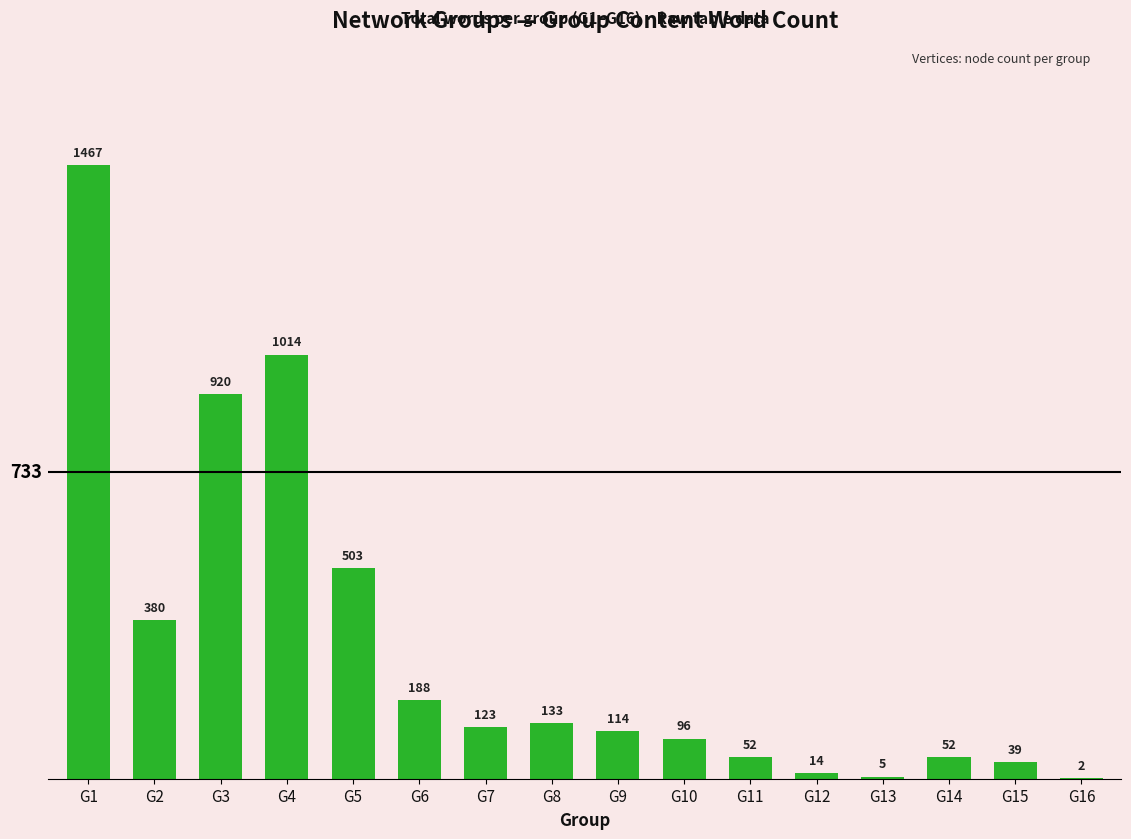

What is the maximum value shown in the chart?

1467